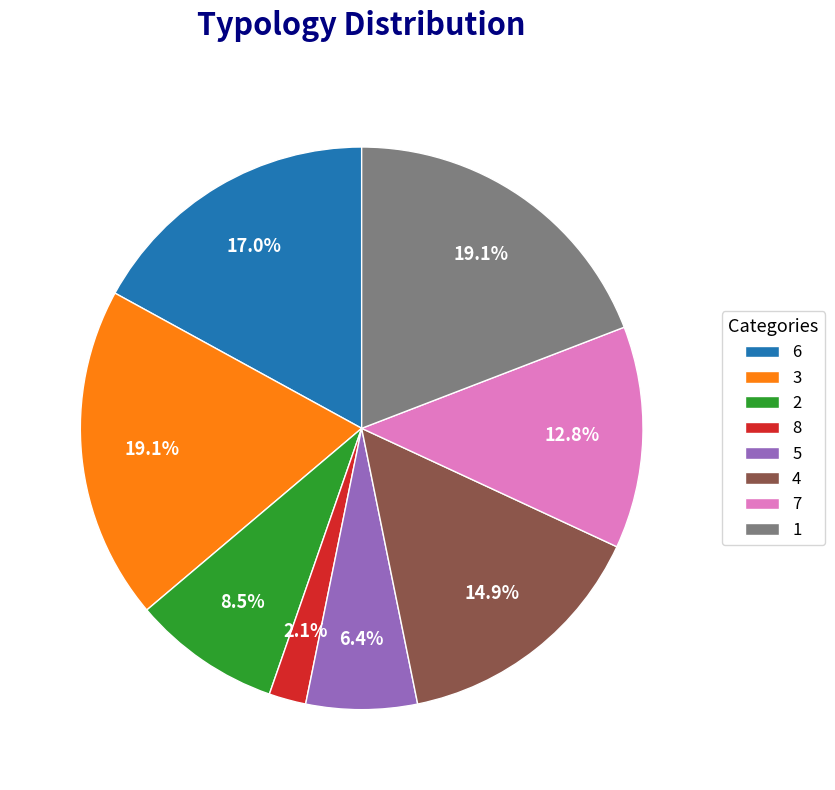

What is the smallest slice in the pie chart?

8